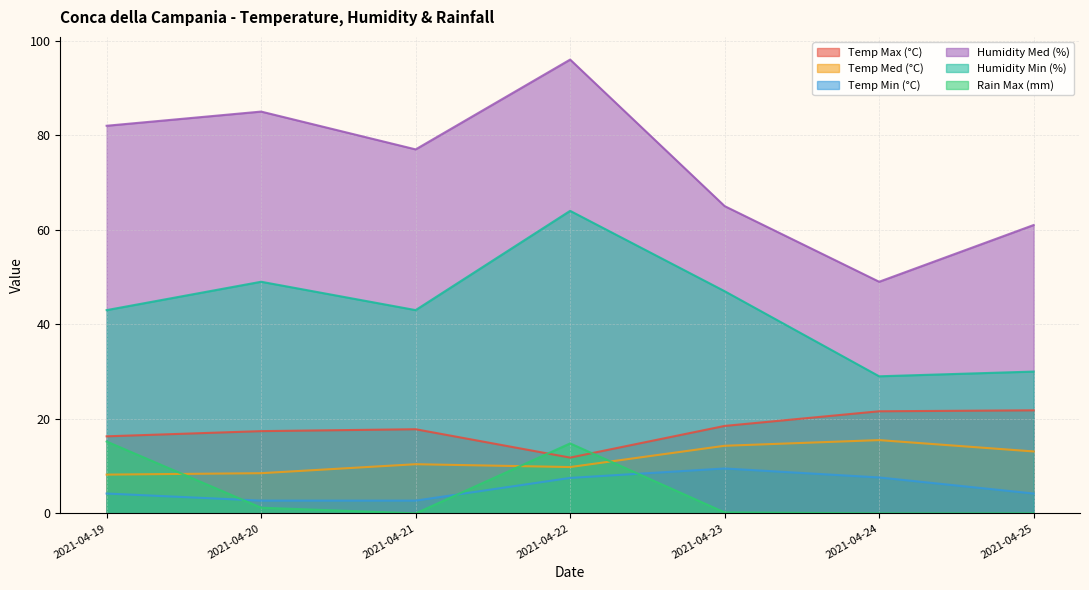

How many distinct data groups are displayed?

6